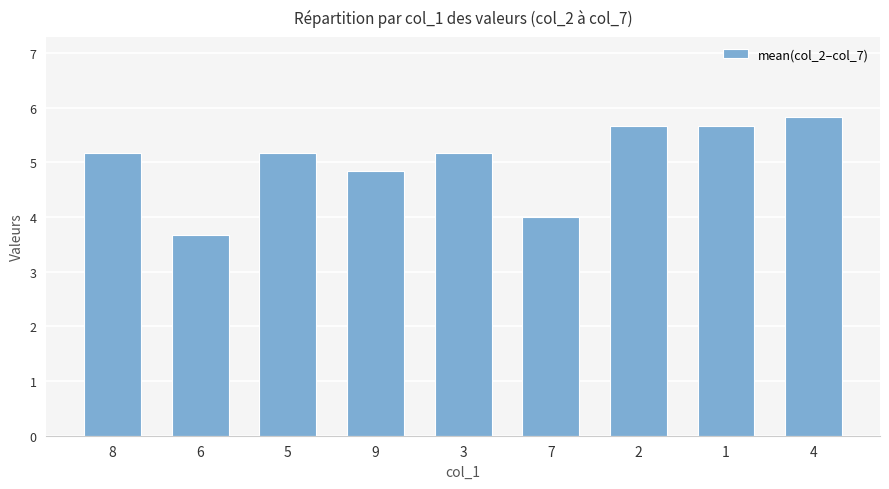

How many bars are there in total?

9